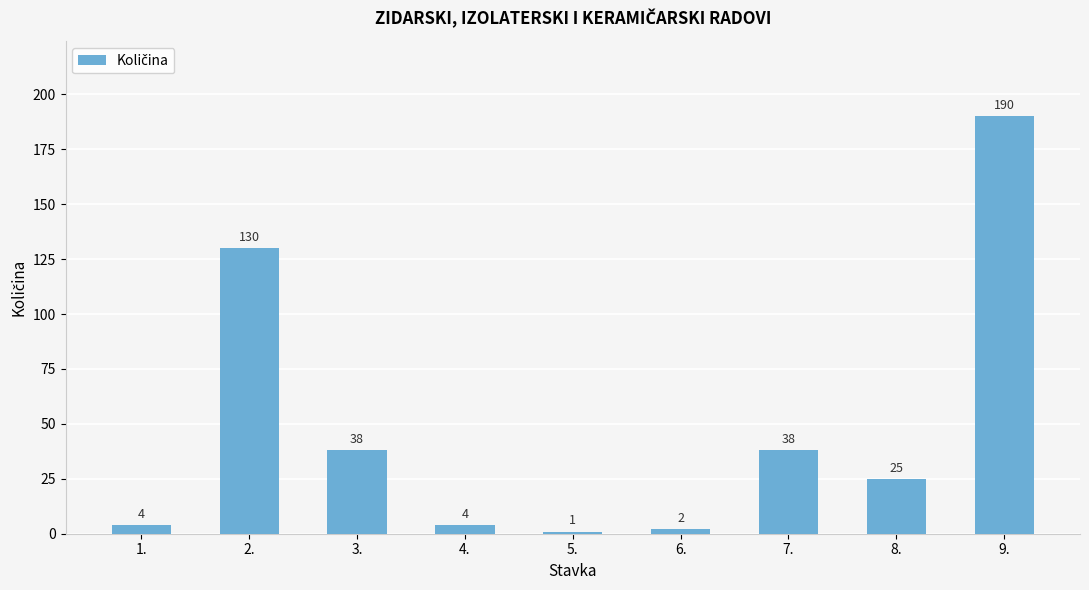

What is the value of the 3rd bar from the left?

38